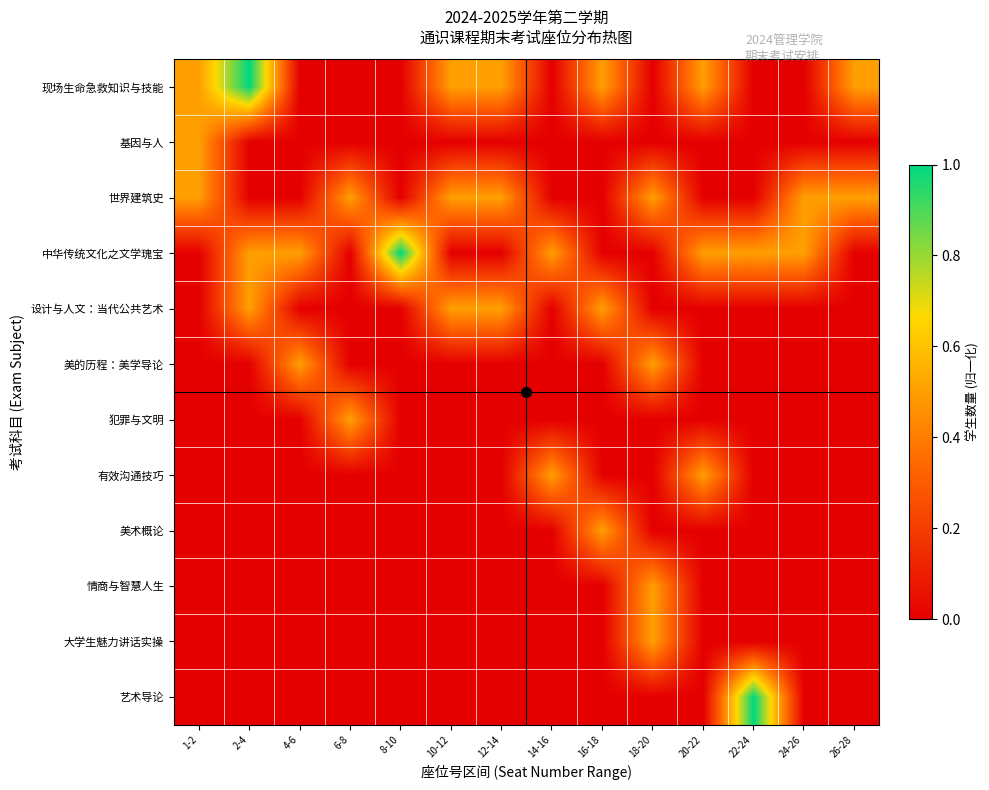

Between 16-18 and 2-4, which is larger?

2-4